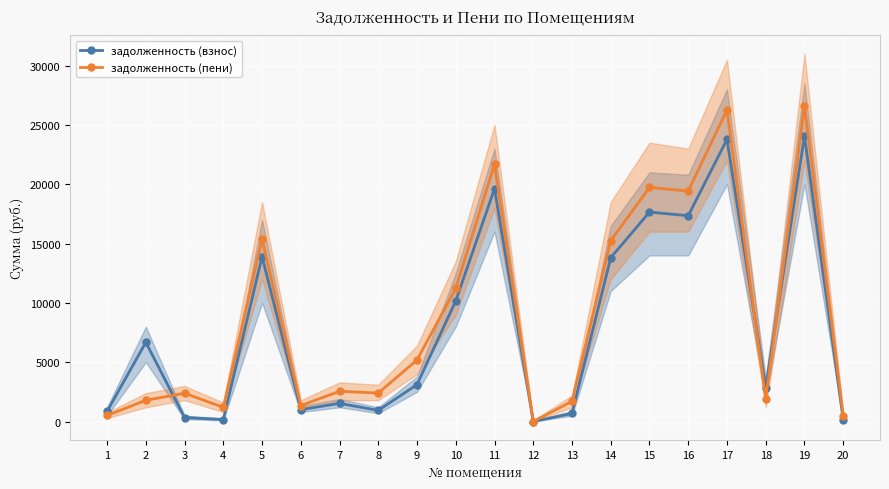

Count the number of data series in this chart.

2